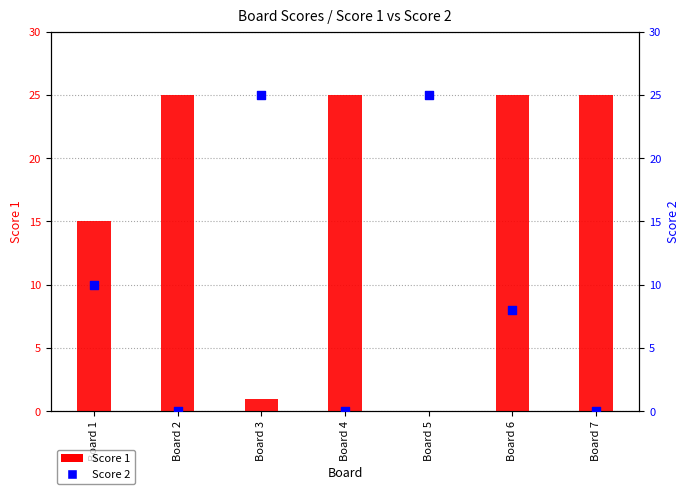

Which series reaches the minimum Y coordinate?

Score 1